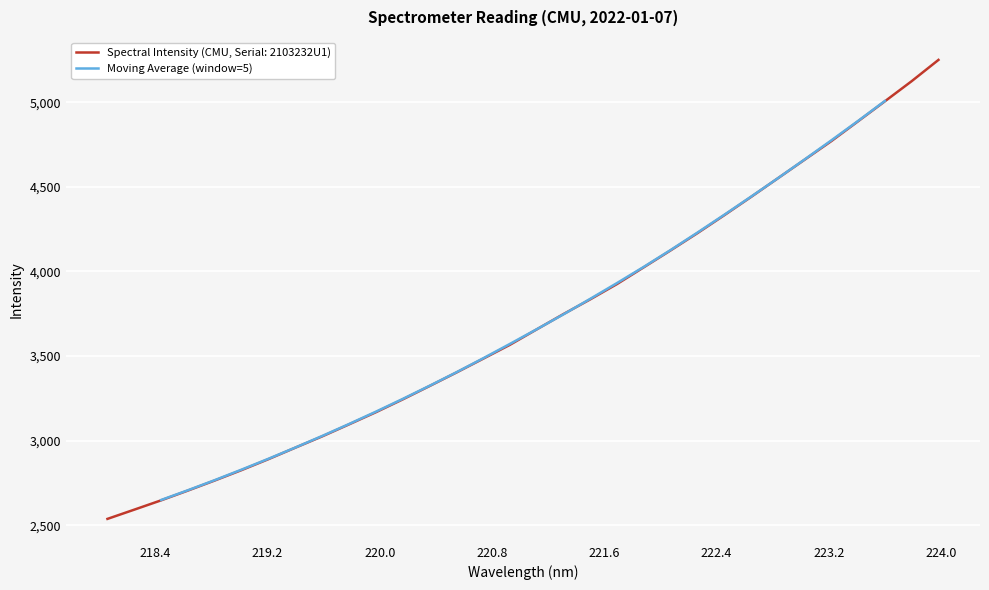

What is the maximum value for Moving Average (window=5)?

5007.4